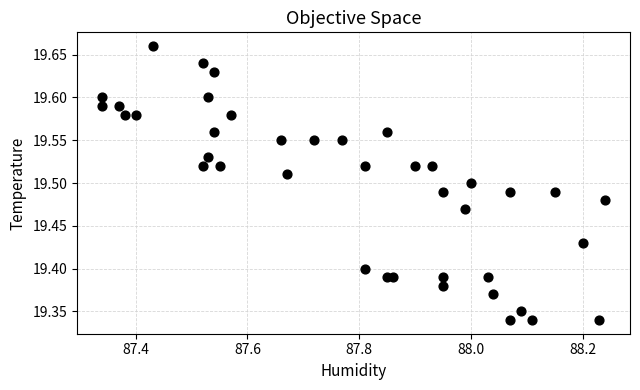

What is the range of X values (max minus min)?

0.9